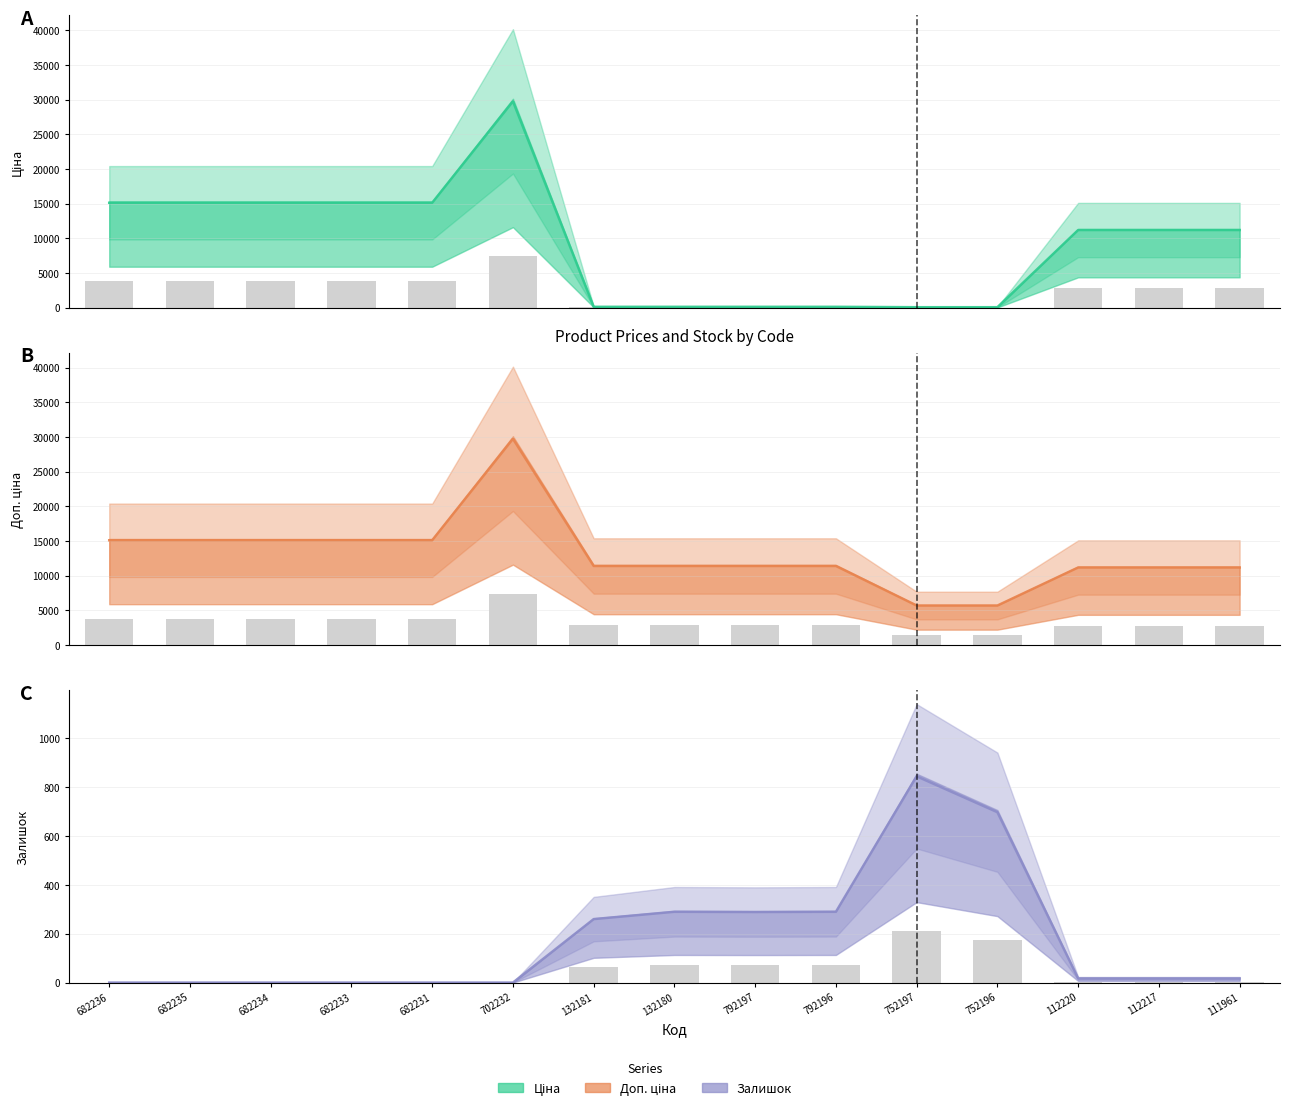

Is the value of Залишок bars at 111961 greater than the value of Ціна bars at 112217?

No